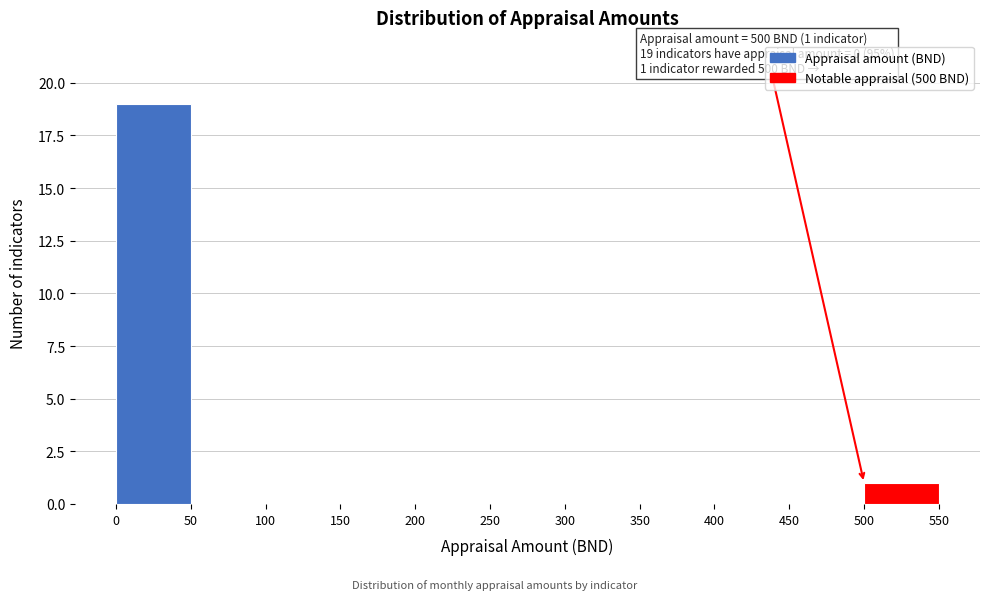

Which range on the x-axis has the tallest bar?

0 to 50